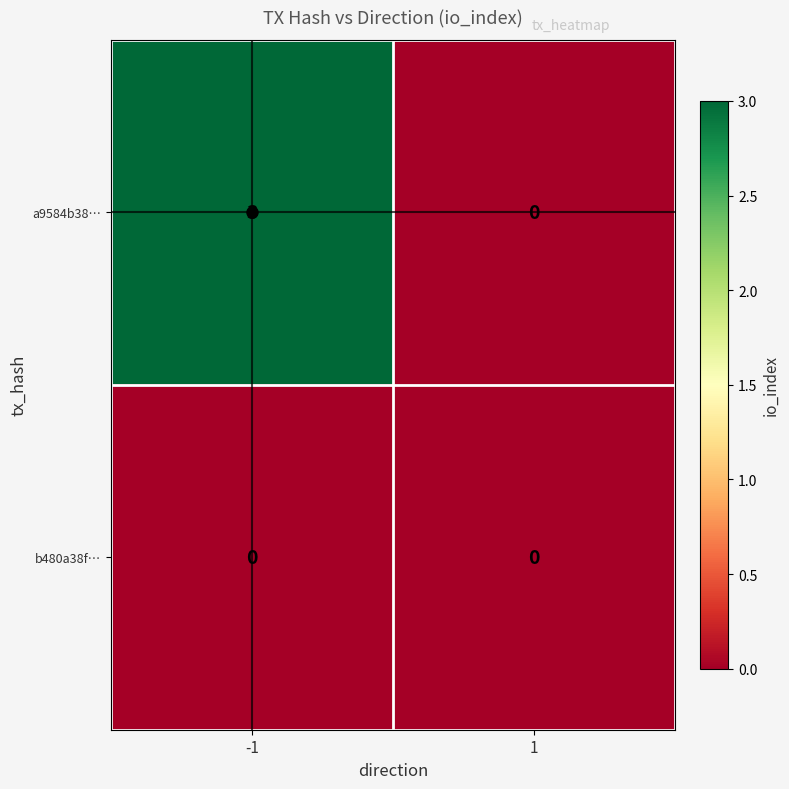

How many distinct data groups are displayed?

2